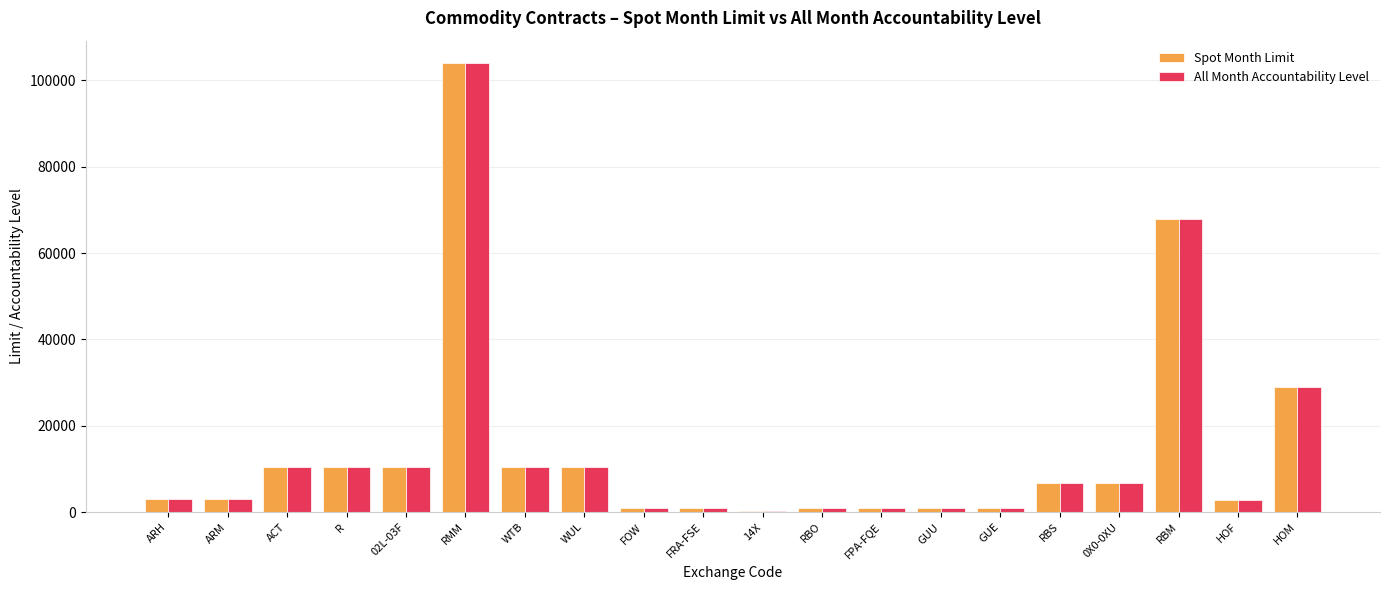

Is the value of Spot Month Limit at RBM greater than the value of All Month Accountability Level at RBS?

Yes